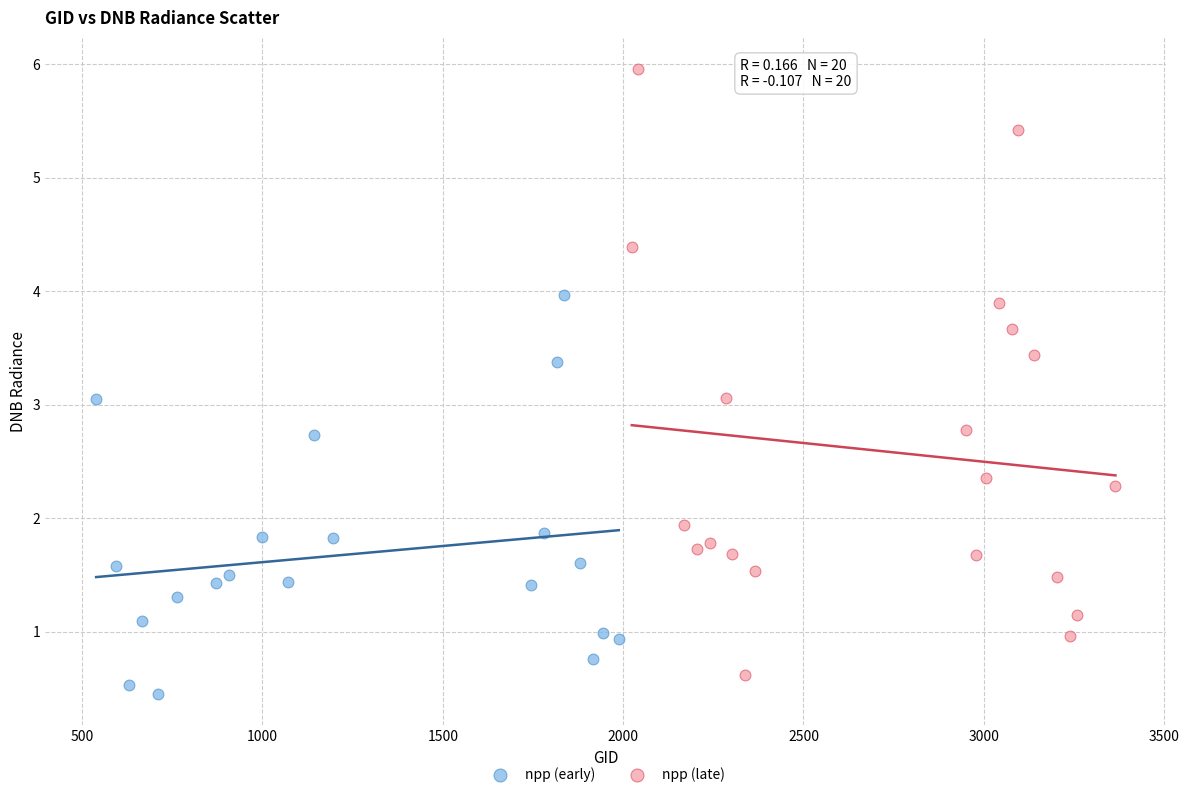

Which series reaches the maximum Y coordinate?

npp (late)